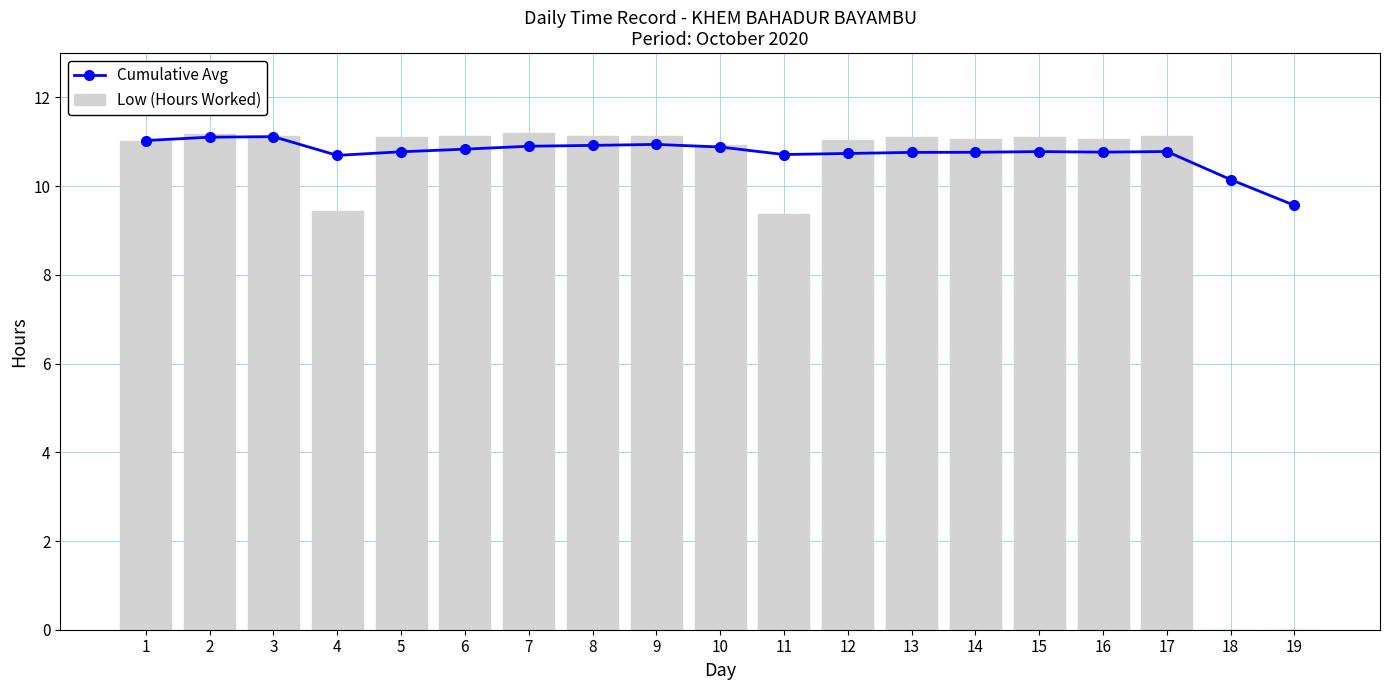

Rank the series by their maximum value, from highest to lowest.

Low (Hours Worked), Cumulative Avg